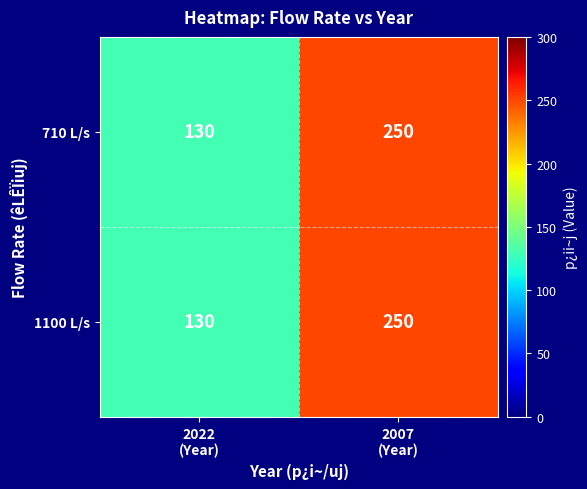

What is the difference between the maximum and minimum values in the 710 L/s series?

120